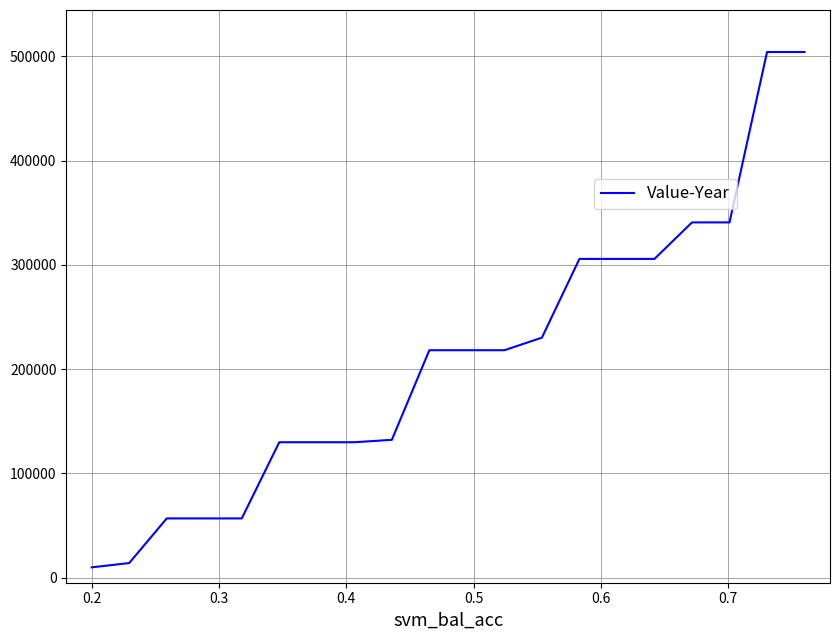

What is the difference between the maximum and minimum values?

494501